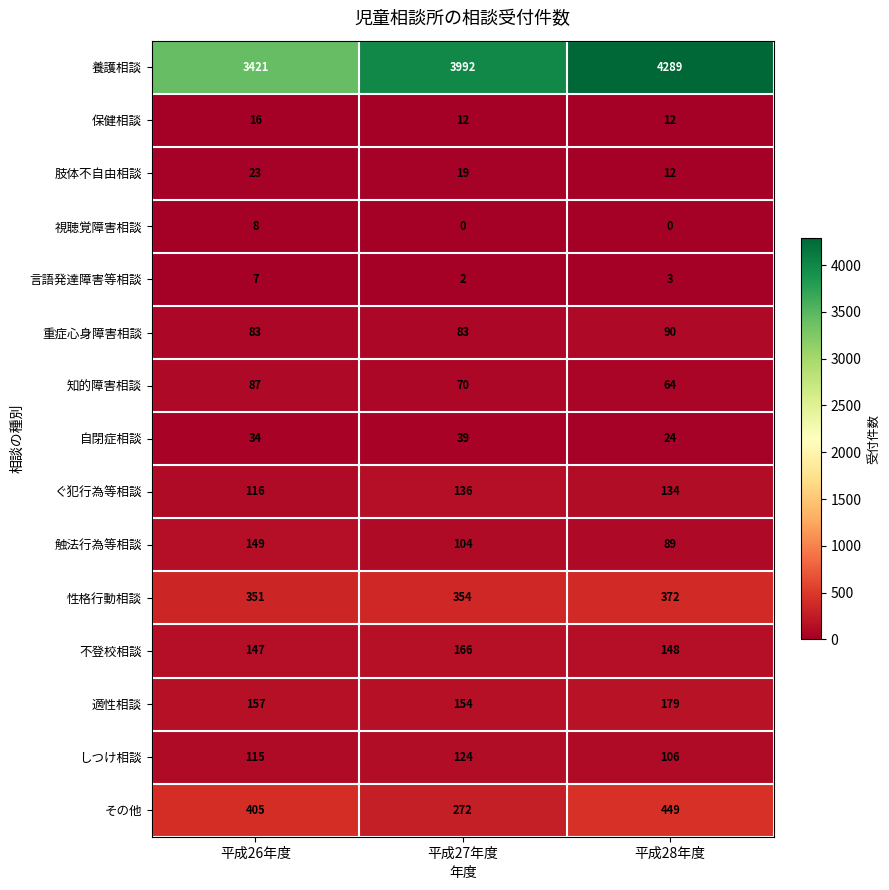

What is the maximum value for その他?

449